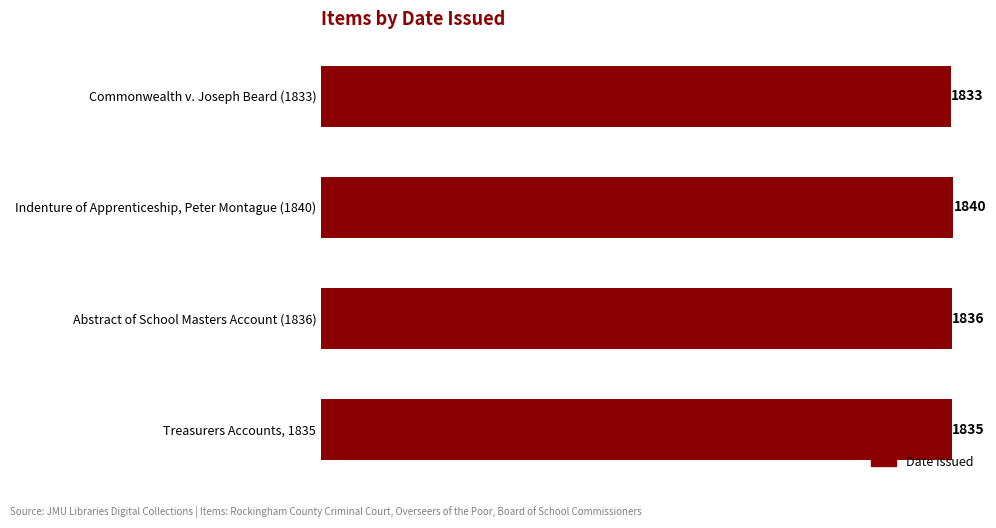

Between Treasurers Accounts, 1835 and Commonwealth v. Joseph Beard (1833), which is larger?

Treasurers Accounts, 1835